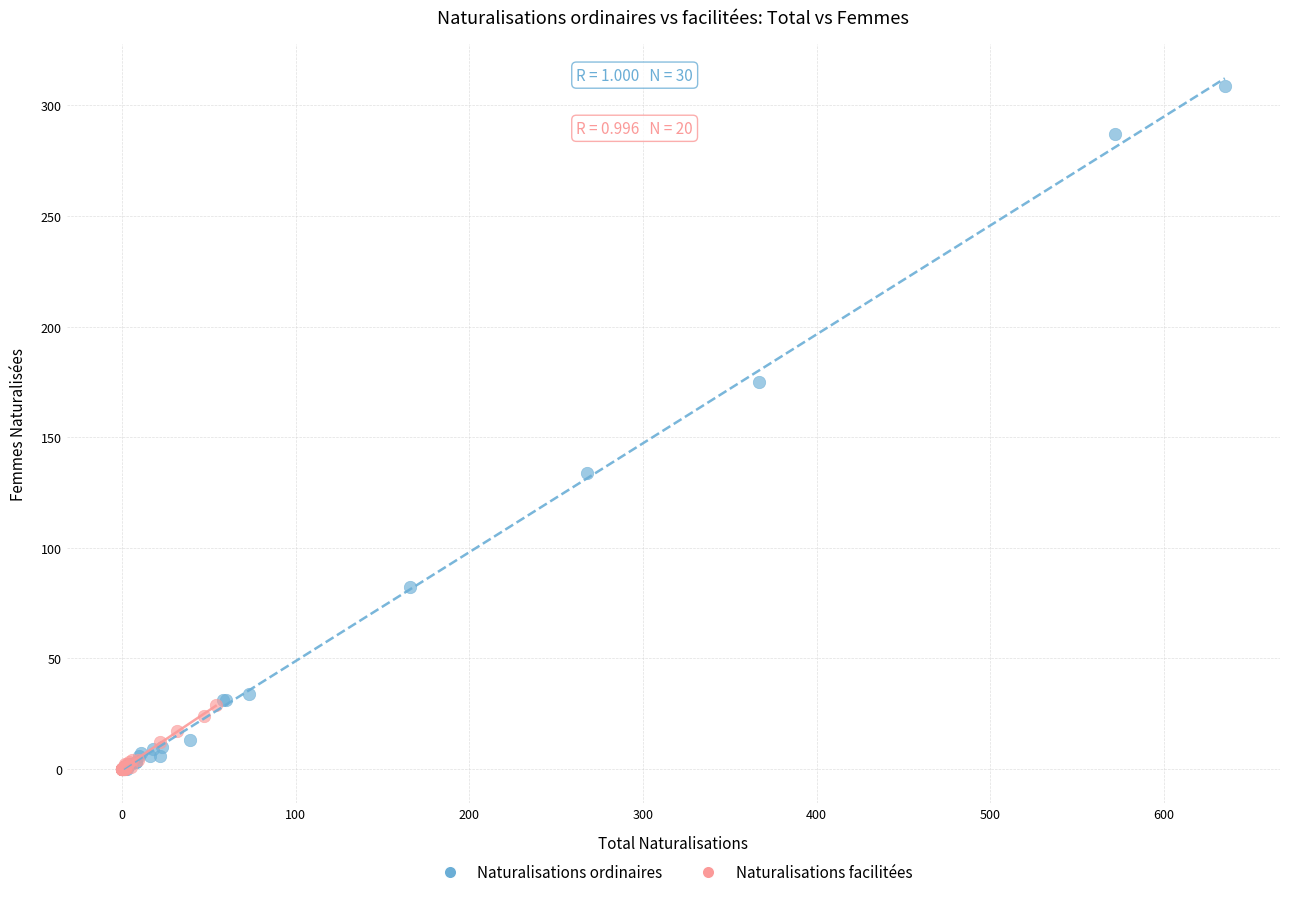

Which series contains the highest Y value?

Naturalisations ordinaires